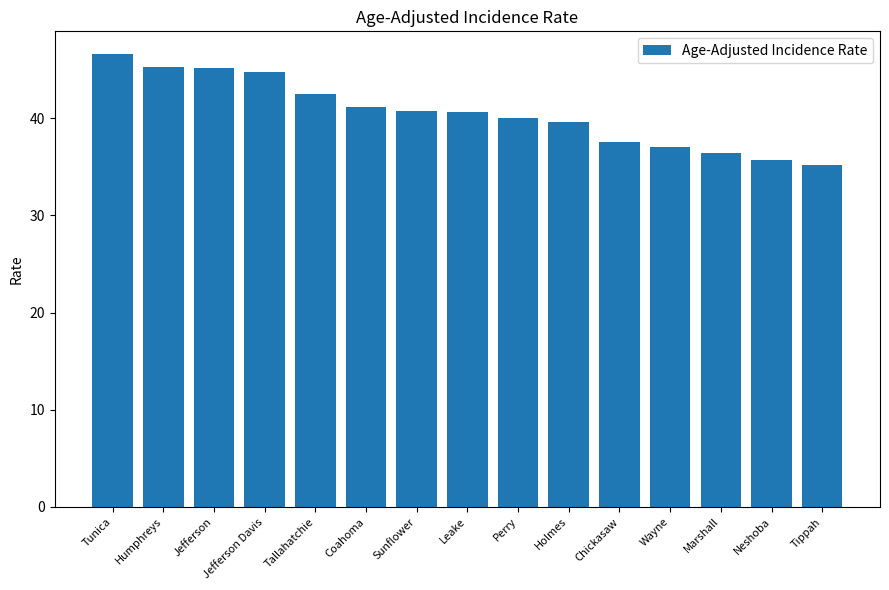

What is the average value?

40.5